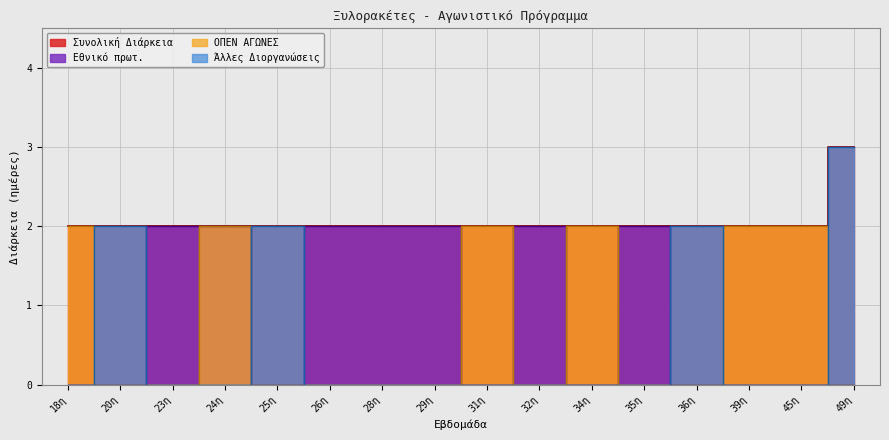

List the labels in order of Συνολική Διάρκεια value, smallest first.

18η, 20η, 23η, 24η, 25η, 26η, 28η, 29η, 31η, 32η, 34η, 35η, 36η, 39η, 45η, 49η